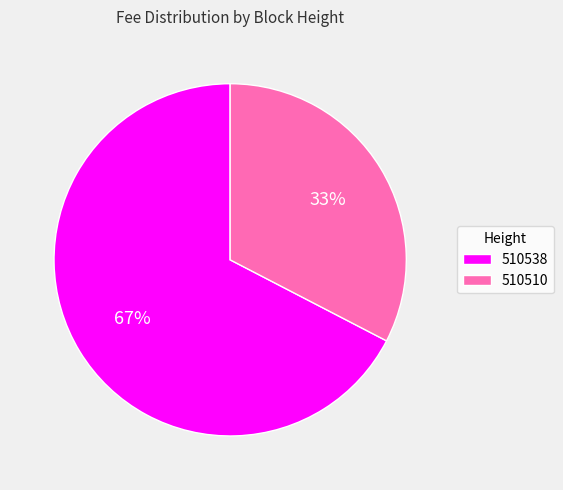

To the nearest percent, what is the average slice percentage?

50%